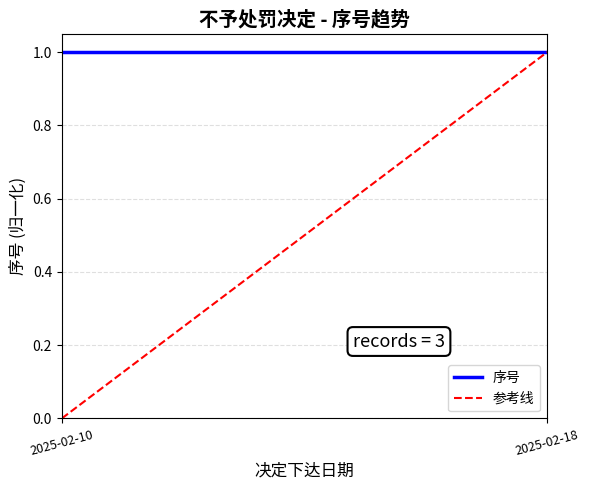

What is the total value across all series at 2025-02-10?

1